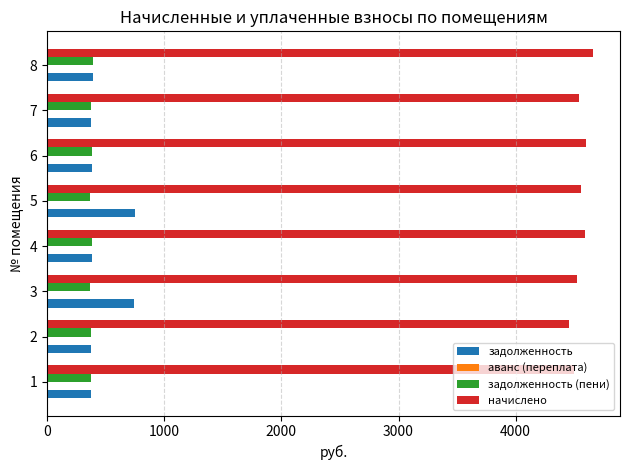

What is the difference between the maximum and second lowest values in the задолженность series?

373.7